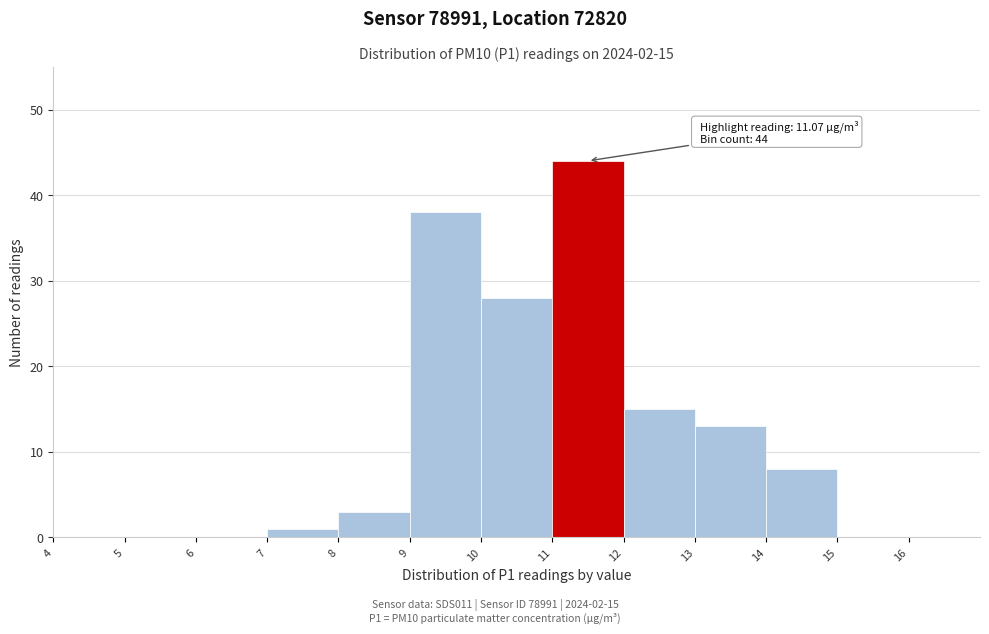

Over which range of the x-axis is the bar tallest?

11 to 12